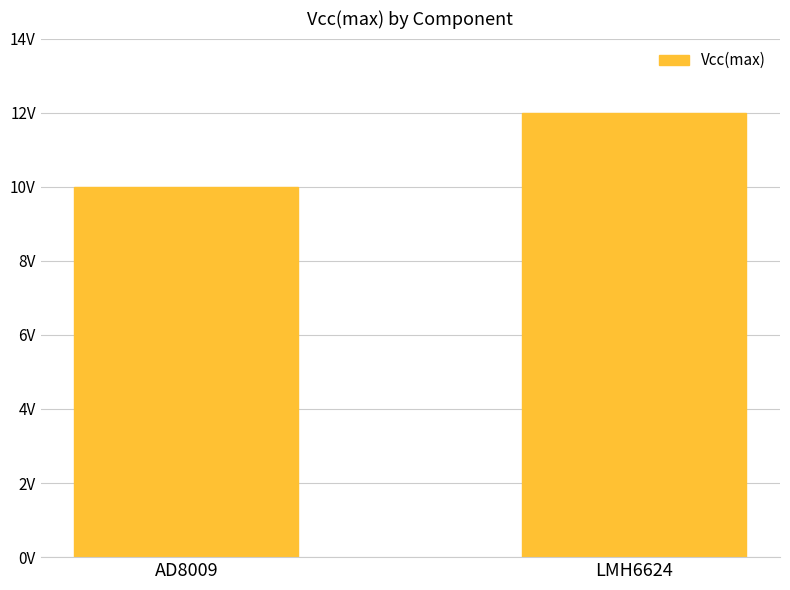

What is the average value?

11